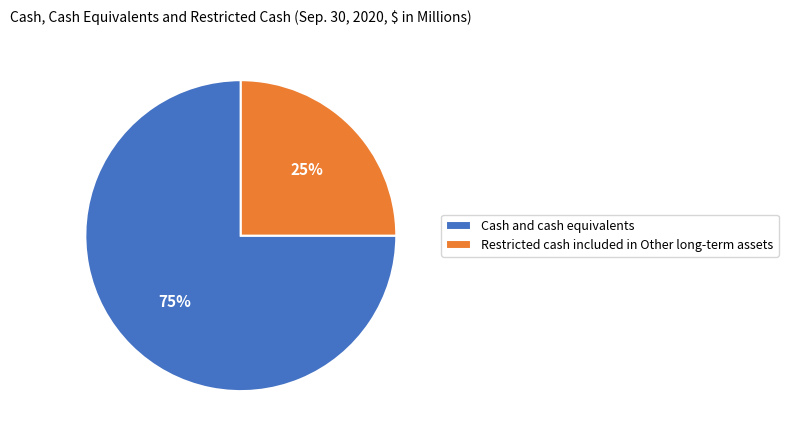

Does Cash and cash equivalents represent more than half of the total?

Yes